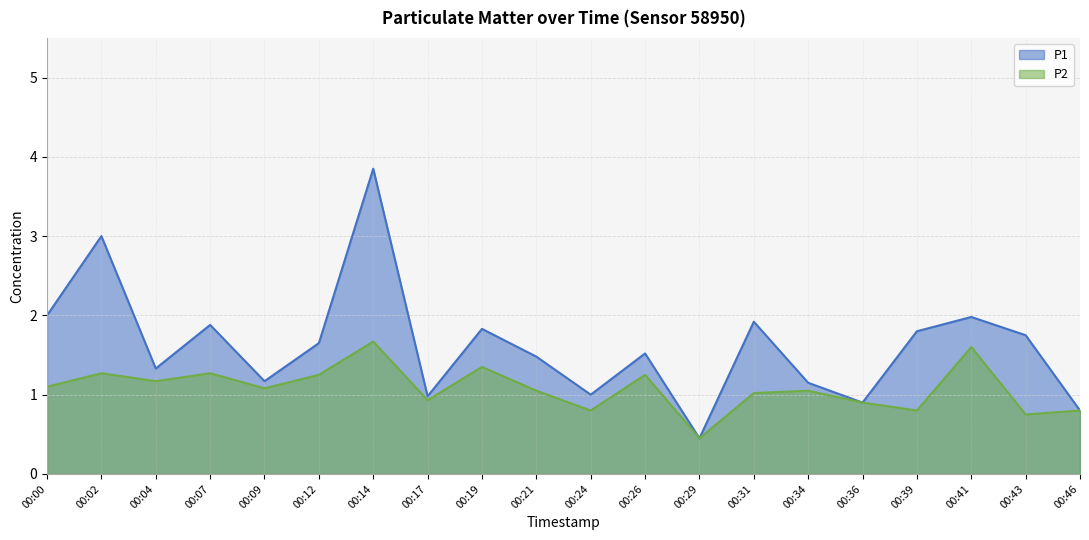

Rank the categories by P1 value from lowest to highest.

00:29, 00:46, 00:36, 00:17, 00:24, 00:34, 00:09, 00:04, 00:21, 00:26, 00:12, 00:43, 00:39, 00:19, 00:07, 00:31, 00:41, 00:00, 00:02, 00:14